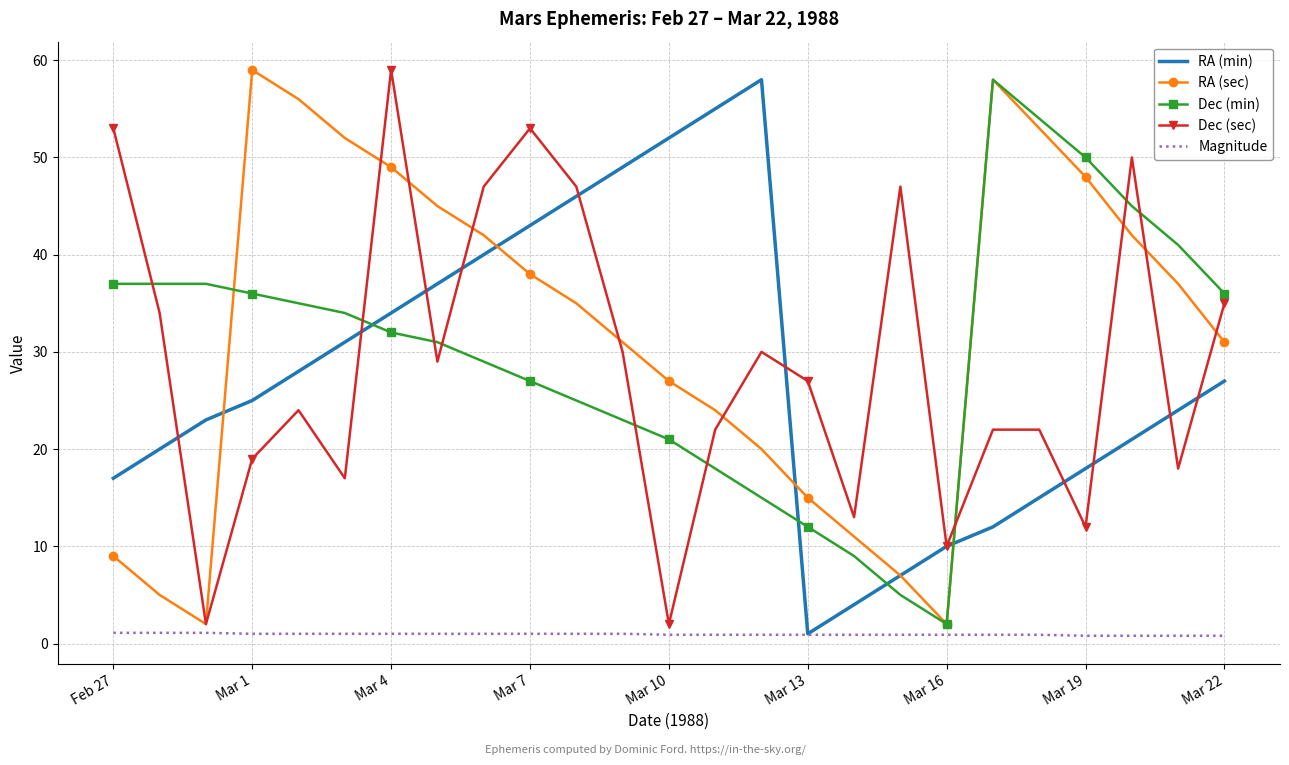

True or false: Dec (min) and Dec (sec) intersect in this chart.

True